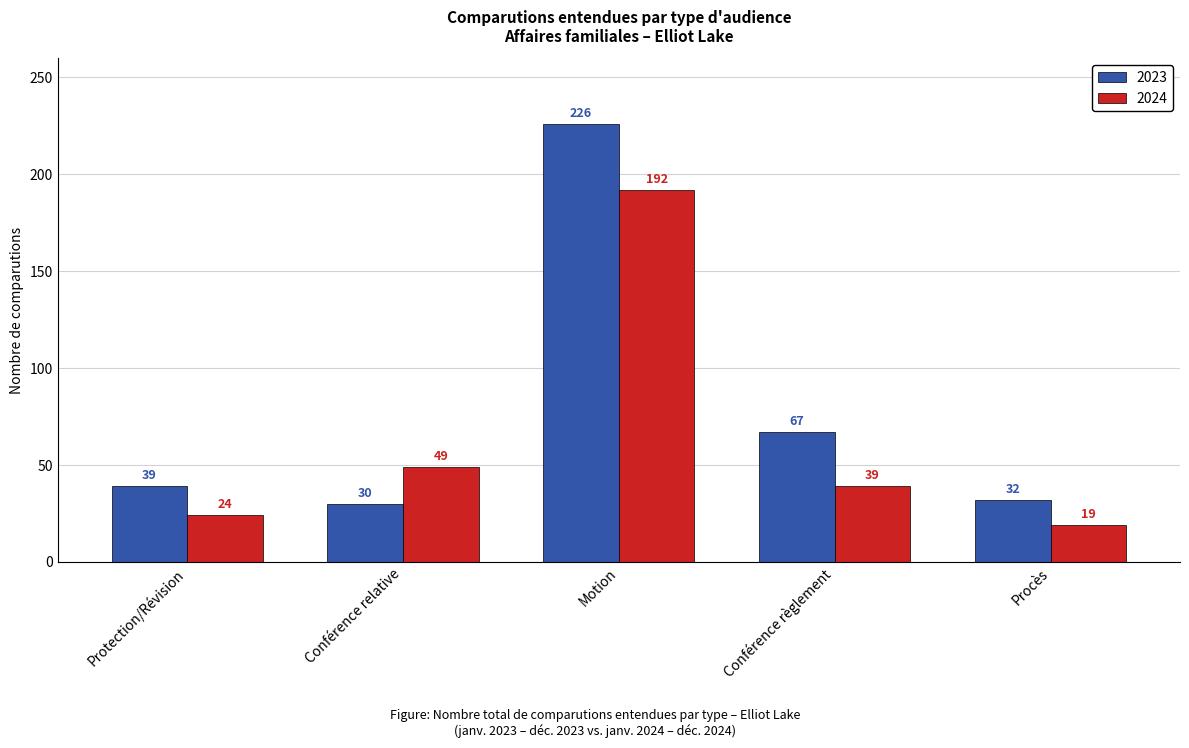

Where does the 2024 series first go above 39?

Conférence relative